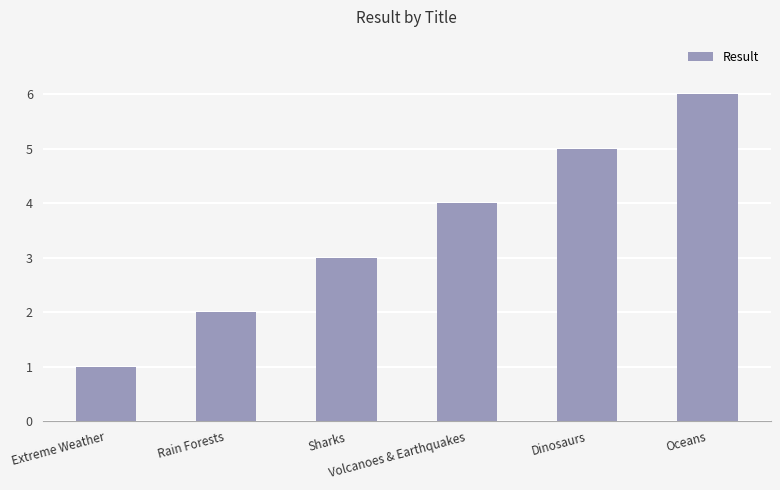

Reading right to left, what are all the values shown in this chart?

Oceans=6	Dinosaurs=5	Volcanoes & Earthquakes=4	Sharks=3	Rain Forests=2	Extreme Weather=1